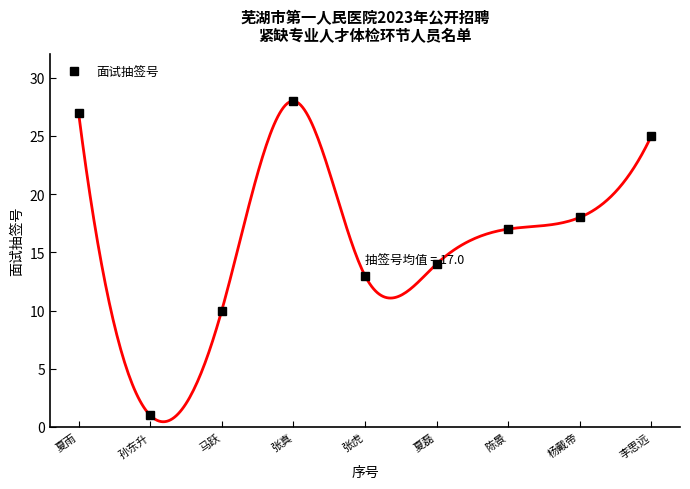

True or false: the data shows 30 at 杨戴帝.

False